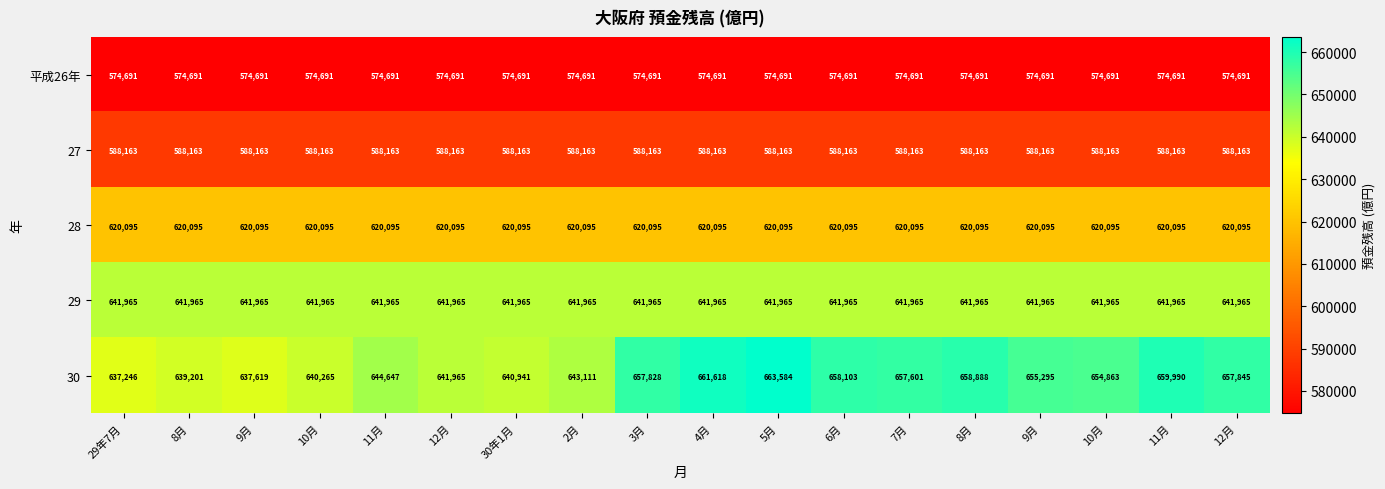

How many distinct data groups are displayed?

5